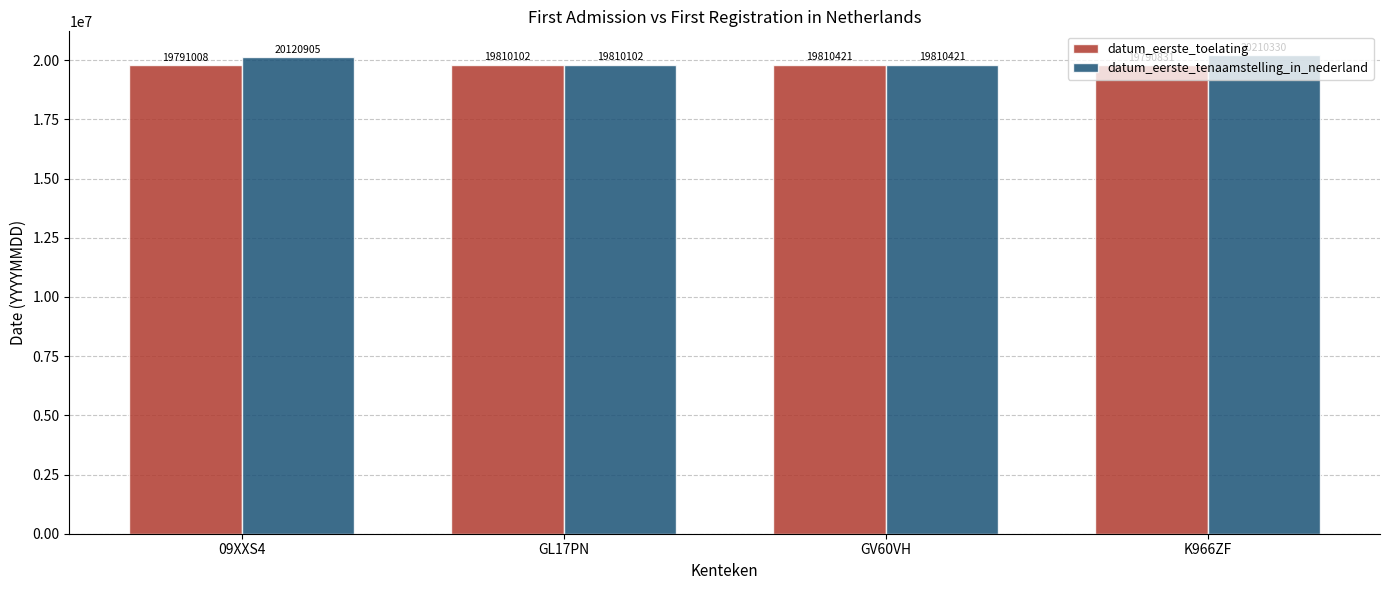

How many values in the datum_eerste_toelating series are below 19810102?

2